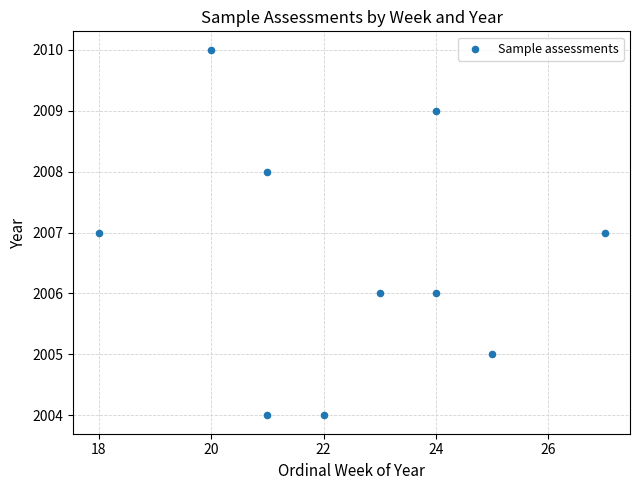

What is the range of X values (max minus min)?

9